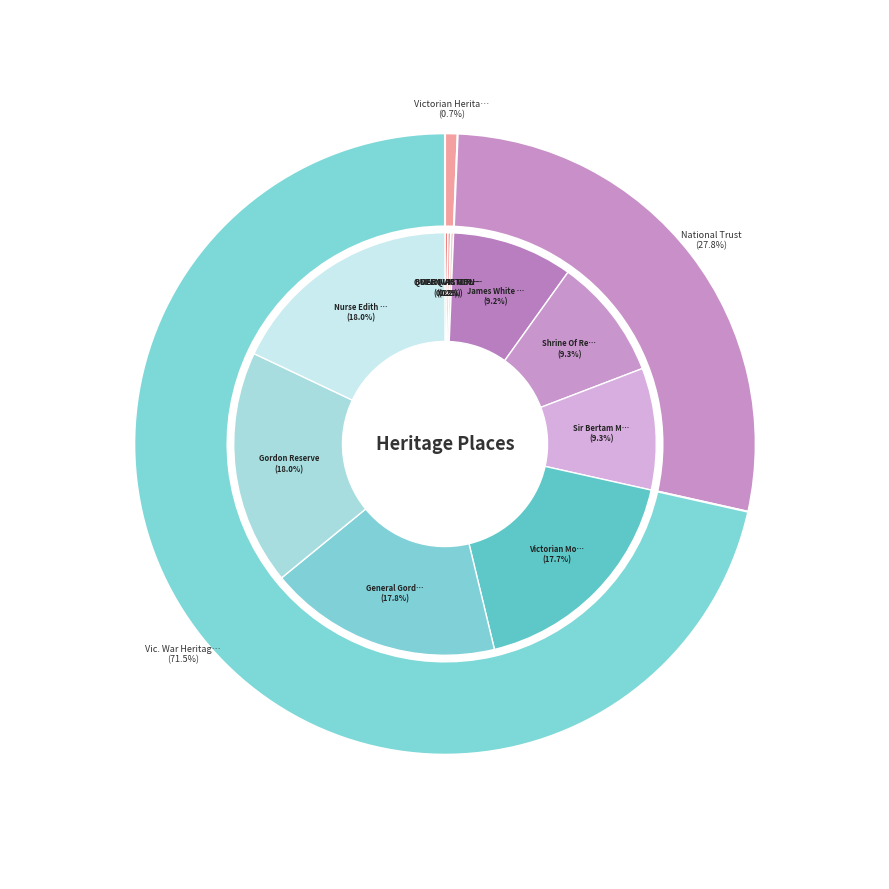

To the nearest percent, what percentage of the pie is Gordon Reserve?

18%